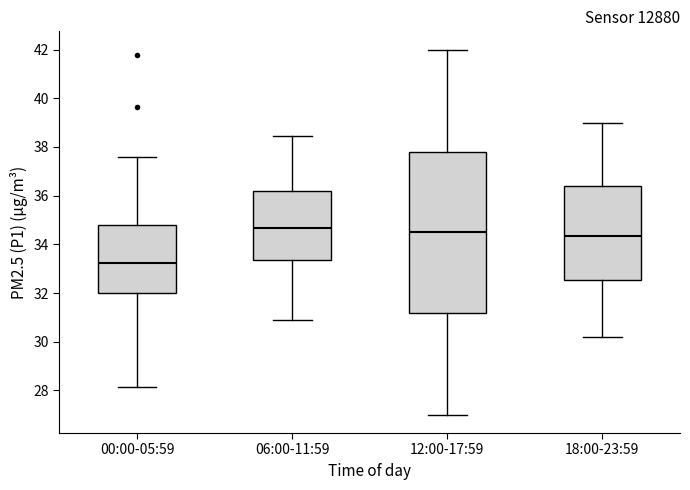

Where does the median line of the box for 18:00-23:59 sit on the y-axis? The values are not printed on the chart, so give them approximately, as read against the axis.

34.4